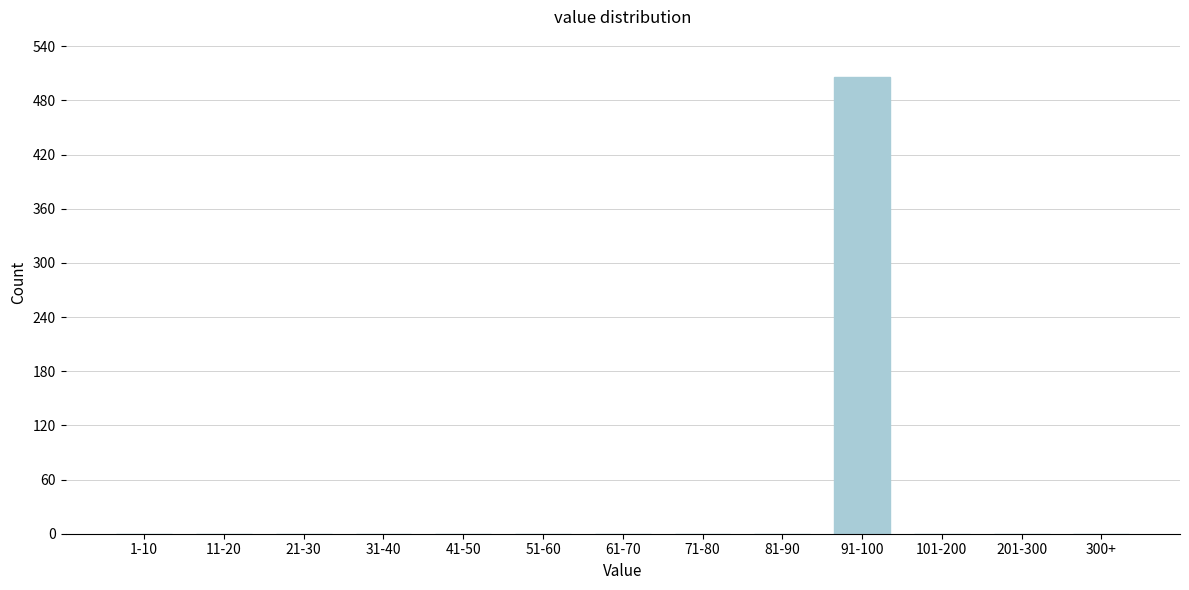

Reading right to left, extract all data points from this chart.

300+=0	201-300=0	101-200=0	91-100=506	81-90=0	71-80=0	61-70=0	51-60=0	41-50=0	31-40=0	21-30=0	11-20=0	1-10=0